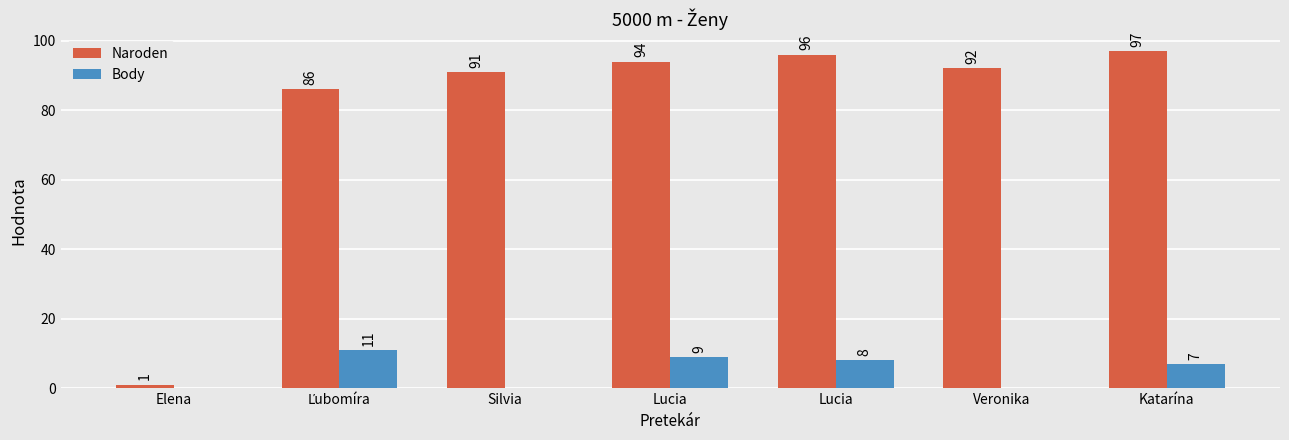

What are all the series names shown in the legend?

Naroden, Body